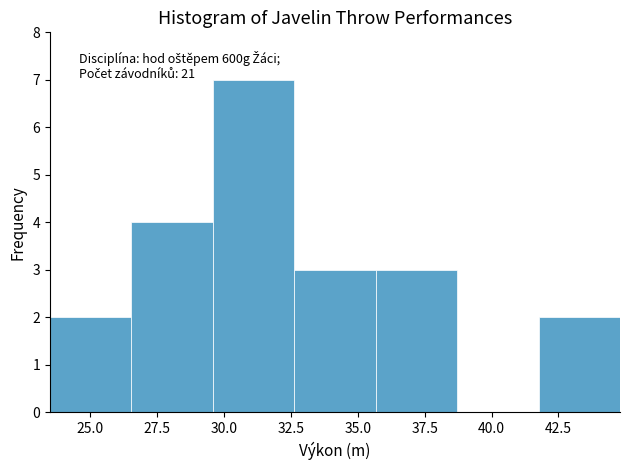

Which range on the x-axis has the tallest bar?

29.5 to 32.5